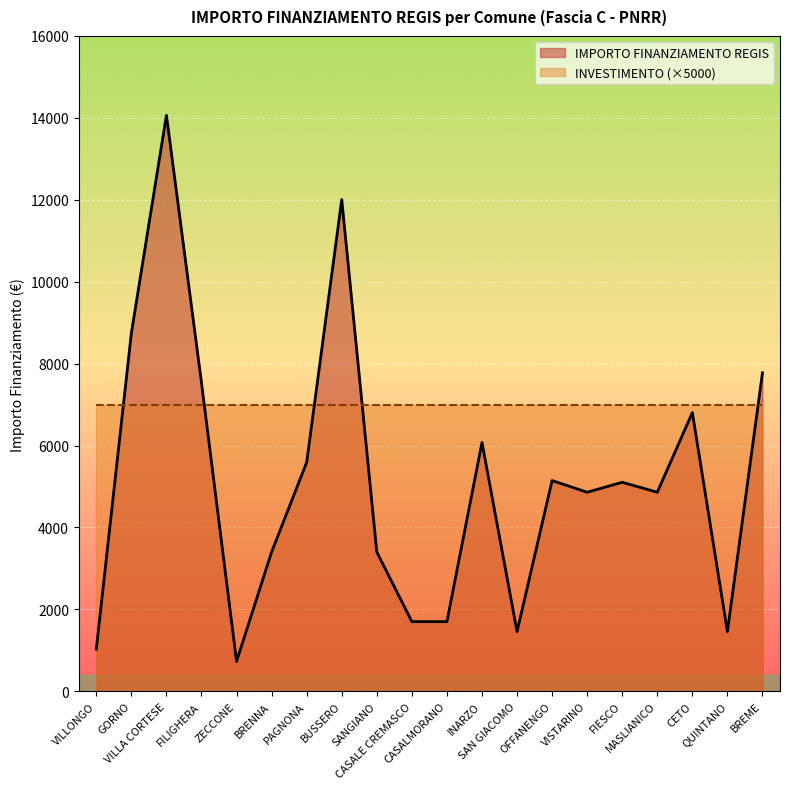

Rank the categories by value from highest to lowest.

VILLA CORTESE, BUSSERO, GORNO, BREME, FILIGHERA, CETO, INARZO, PAGNONA, OFFANENGO, FIESCO, VISTARINO, MASLIANICO, BRENNA, SANGIANO, CASALE CREMASCO, CASALMORANO, SAN GIACOMO, QUINTANO, VILLONGO, ZECCONE